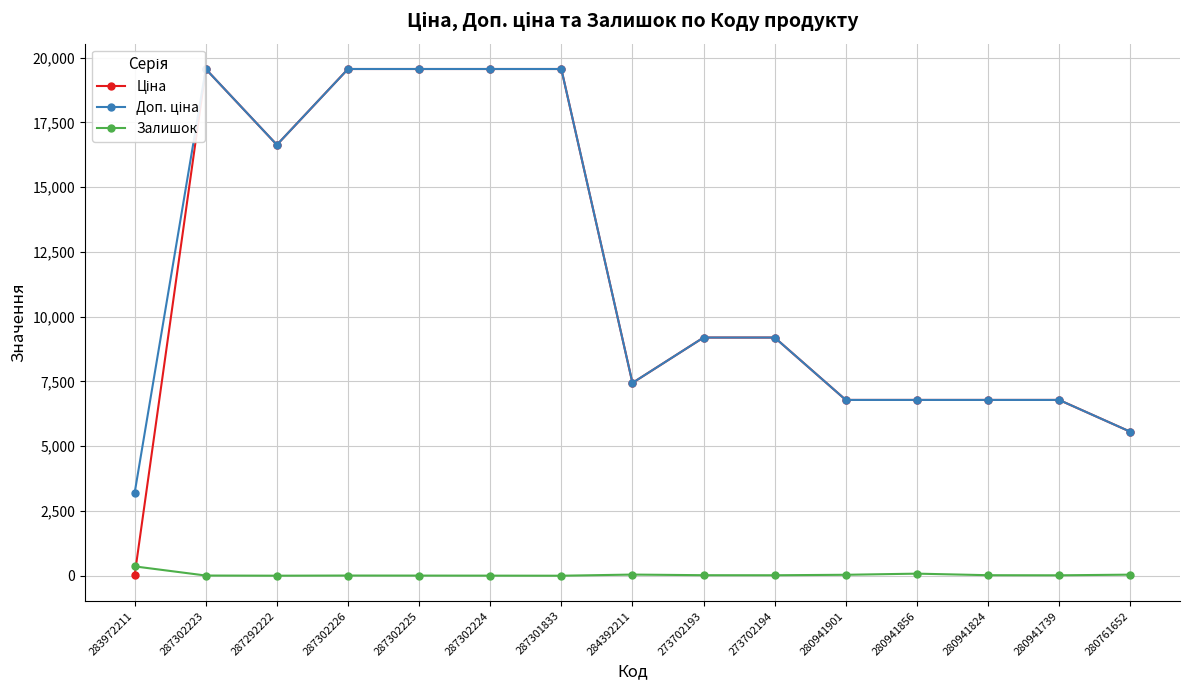

What is the sum of all Залишок values?

658